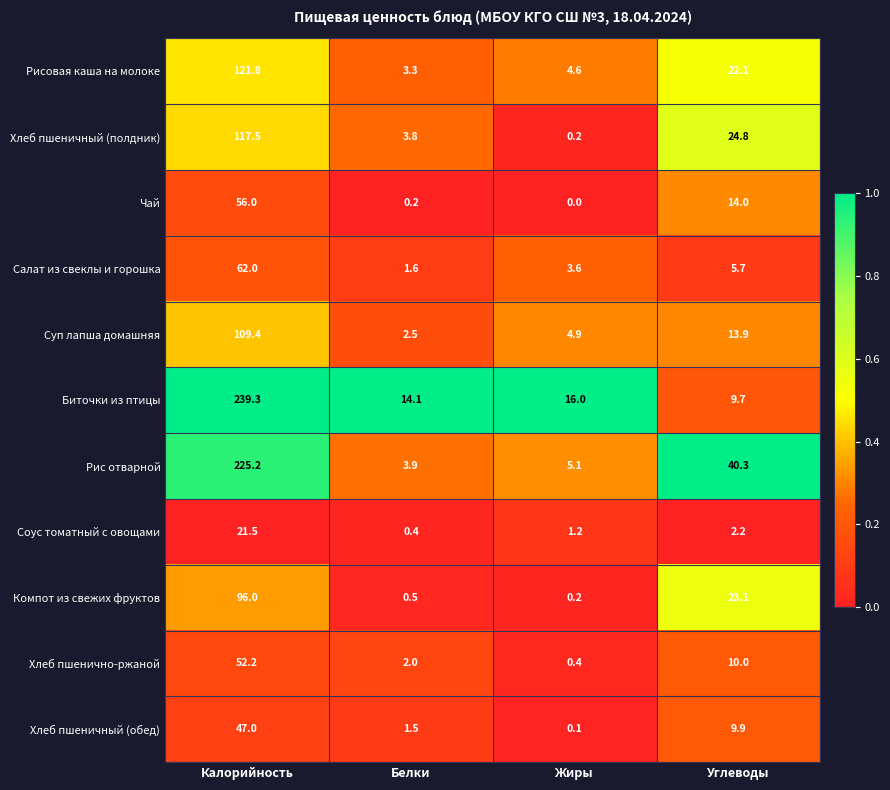

Which series has the largest total across all categories?

Биточки из птицы